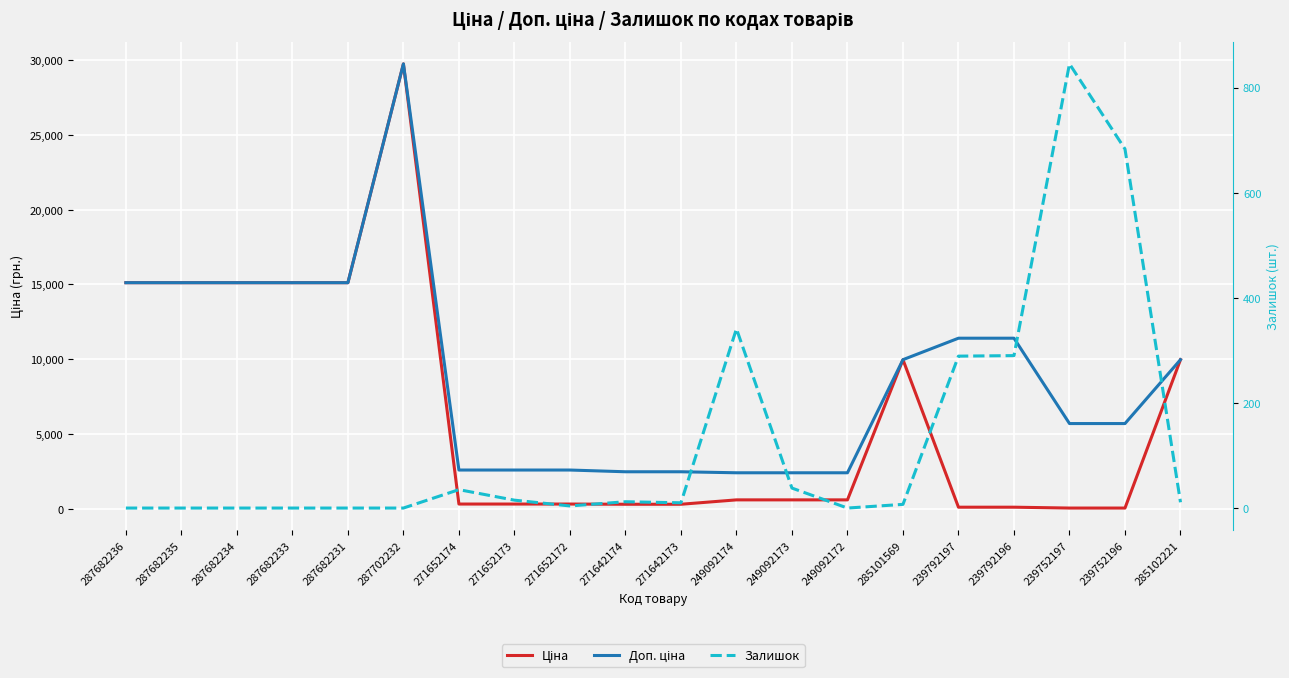

True or false: Доп. ціна and Ціна cross at least once.

False